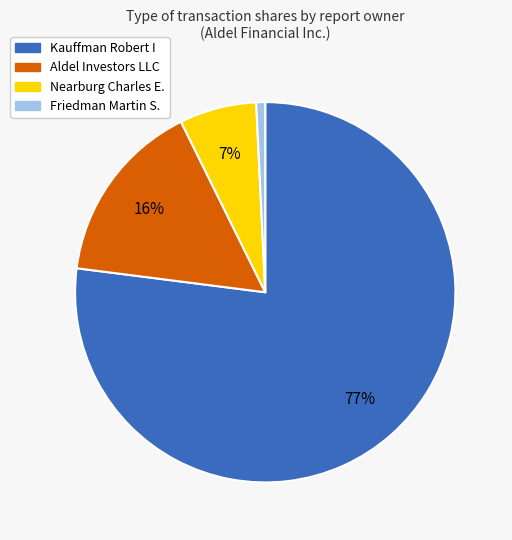

Is there any slice that represents more than half of the pie?

Yes